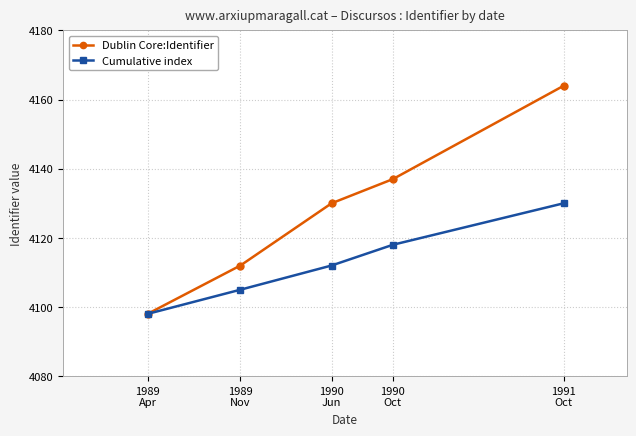

What are all the series names shown in the legend?

Dublin Core:Identifier, Cumulative index